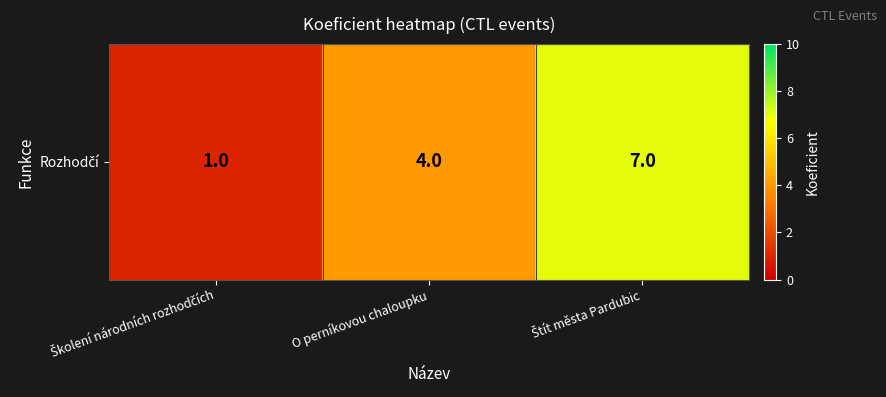

Reading left to right, transcribe all the data shown in this chart.

1	4	7